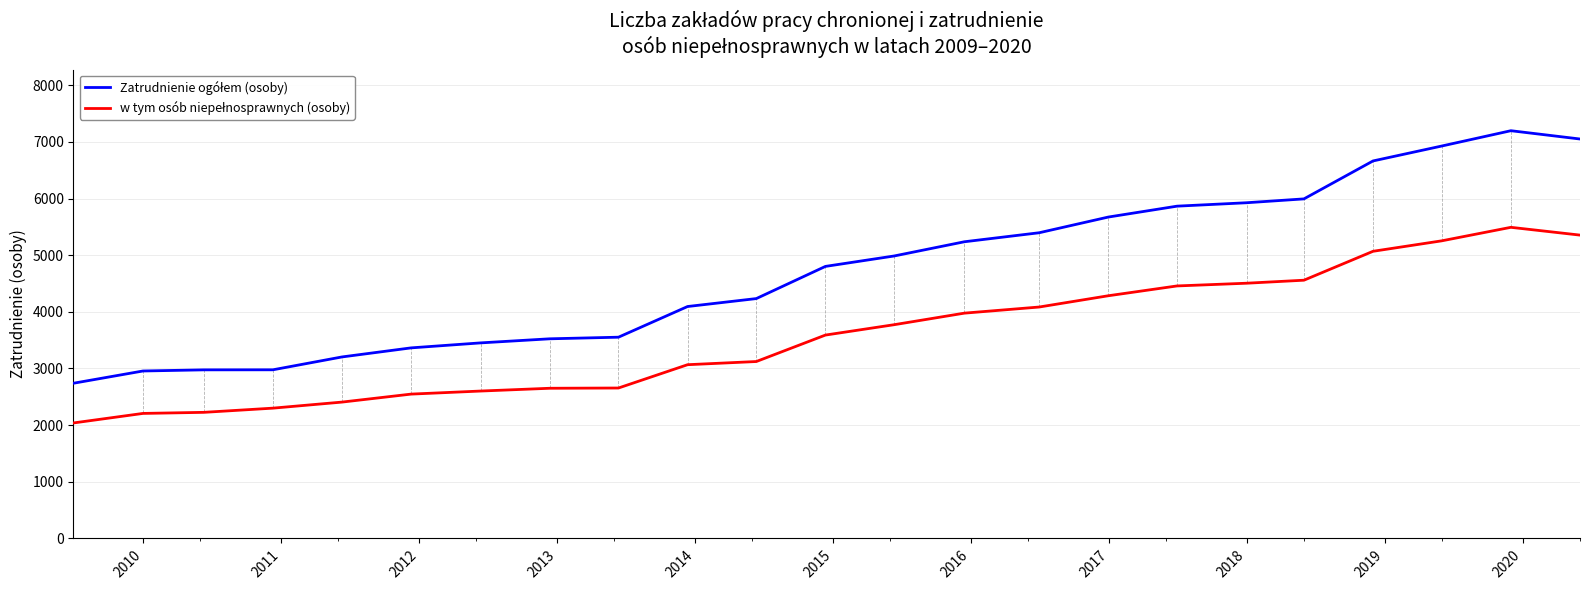

Is this an area chart (filled region under the line)?

No